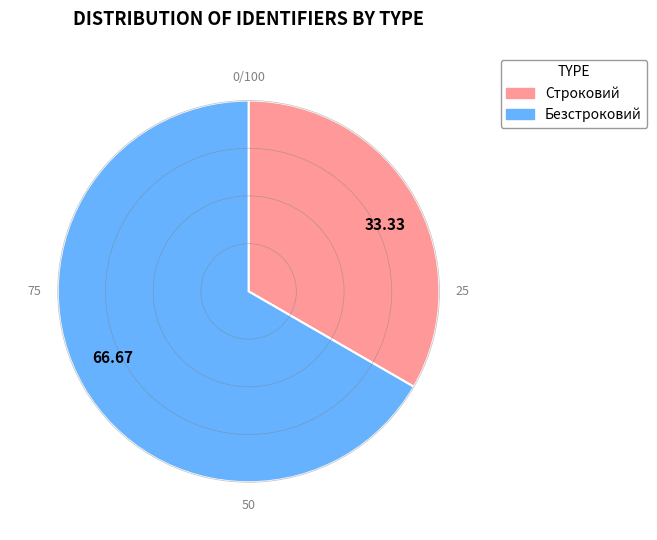

Does any single category account for the majority?

Yes